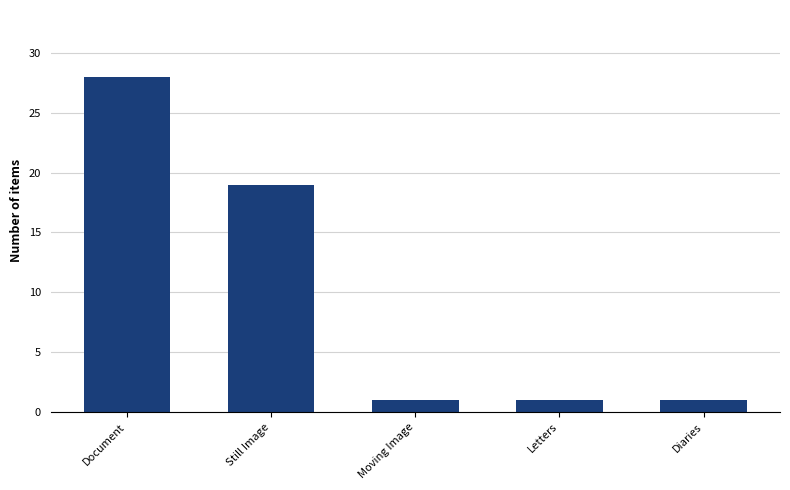

Count the values in the range 1 to 19.

4